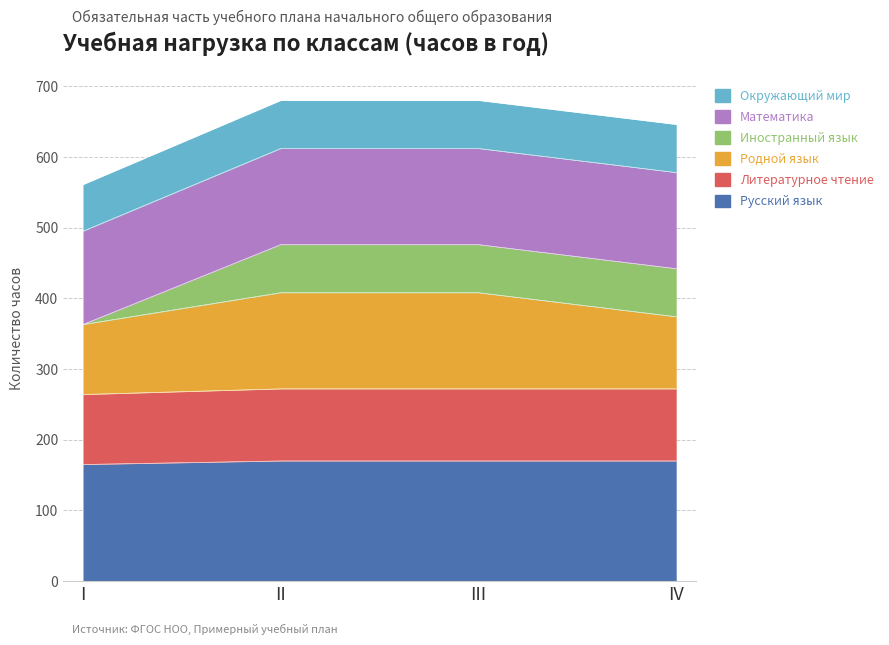

The value of Литературное чтение at III is 447. True or false?

False